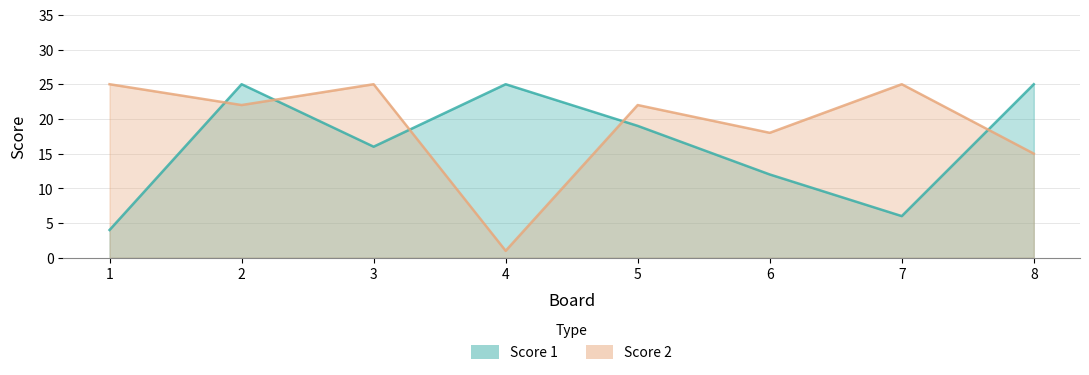

Which series ends up on top after the final intersection of Score 2 and Score 1?

Score 1